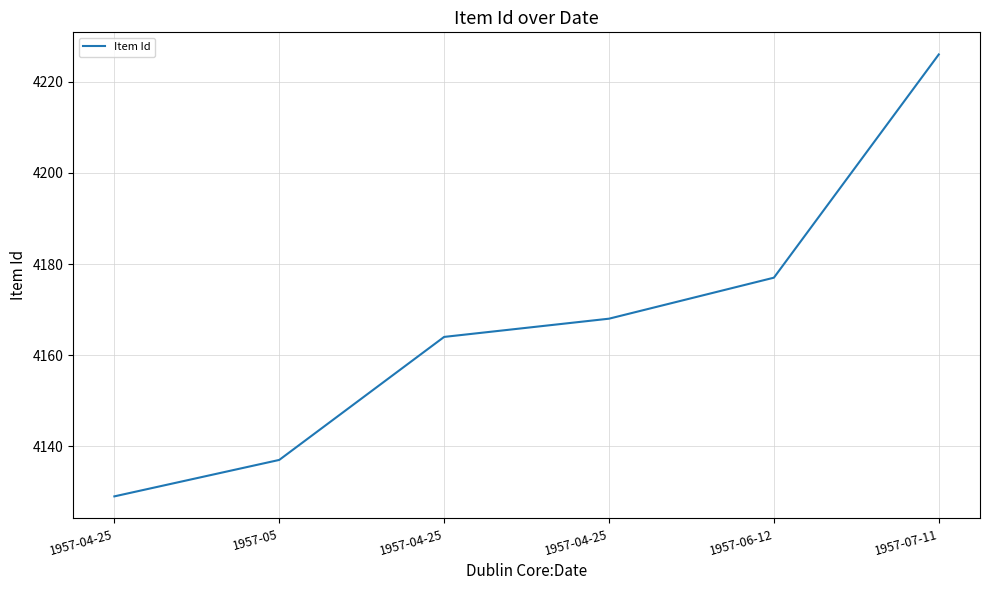

Is this an area chart (filled region under the line)?

No